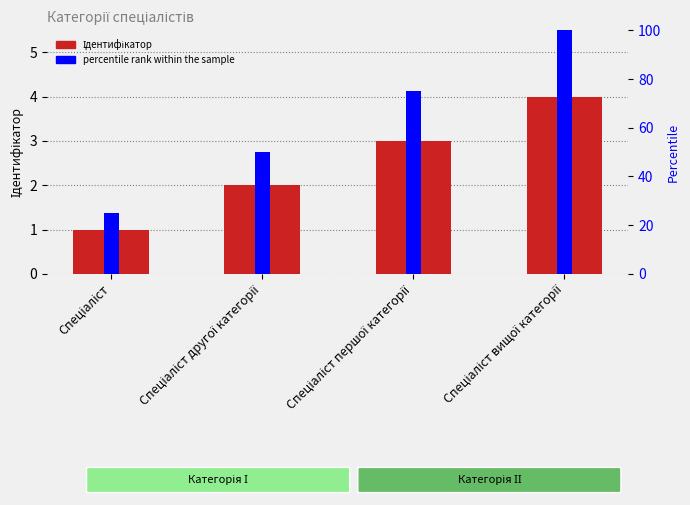

What position from the left is Спеціаліст?

1